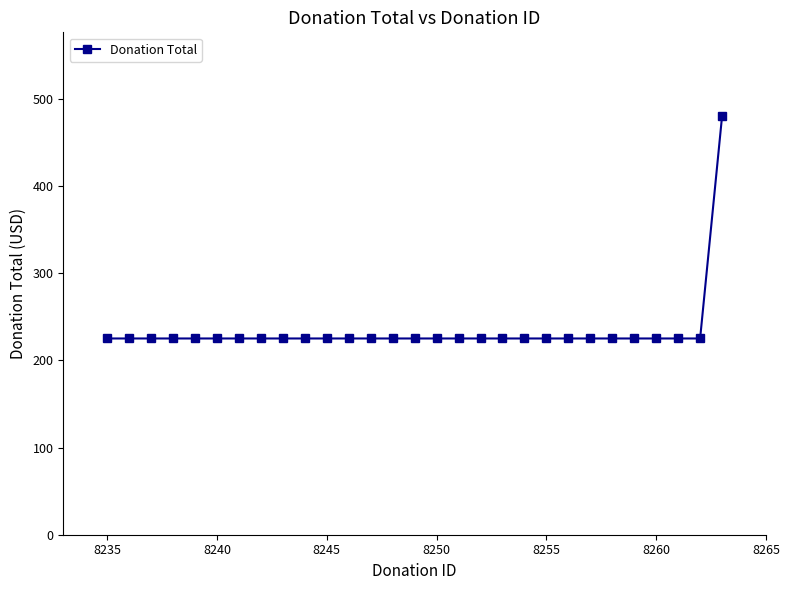

How many categories are shown in the chart?

29